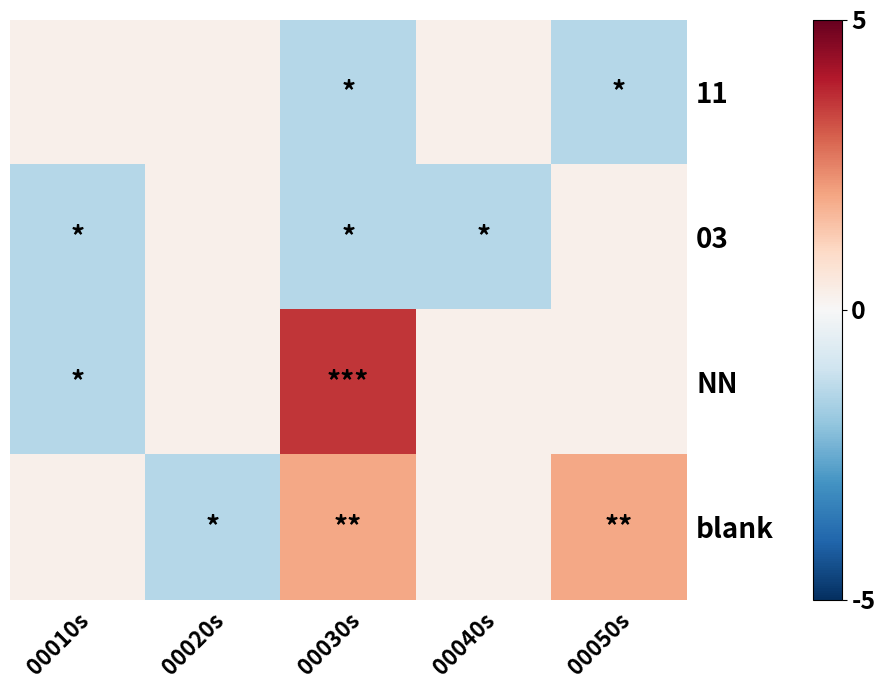

Which category has the highest value across all series?

00030s